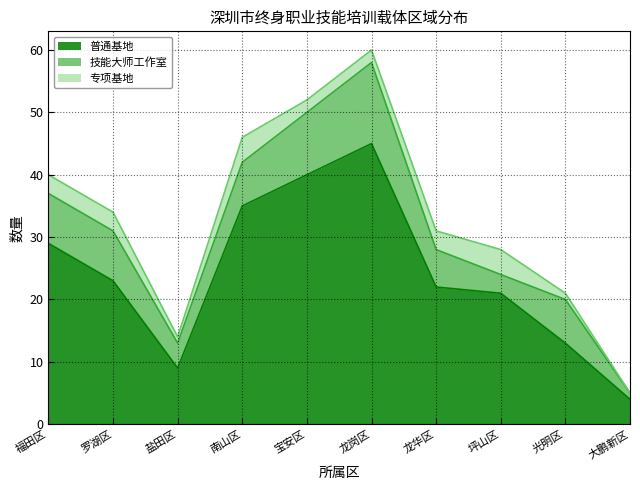

What is the total value across all series at 福田区?

40